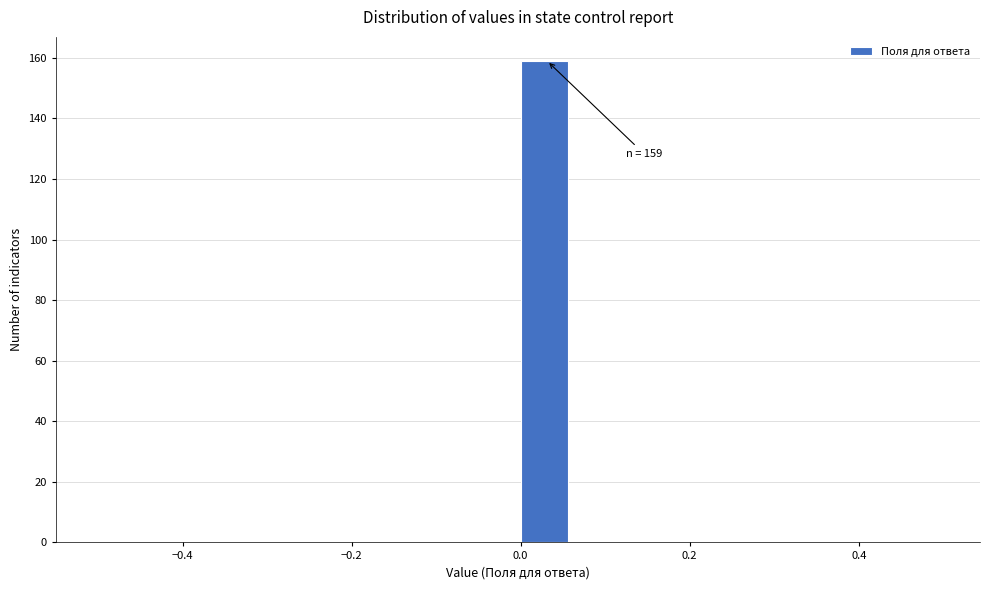

Around what value on the x-axis is the tallest bar? Give the approximate position of its centre, as read against the axis.

0.02